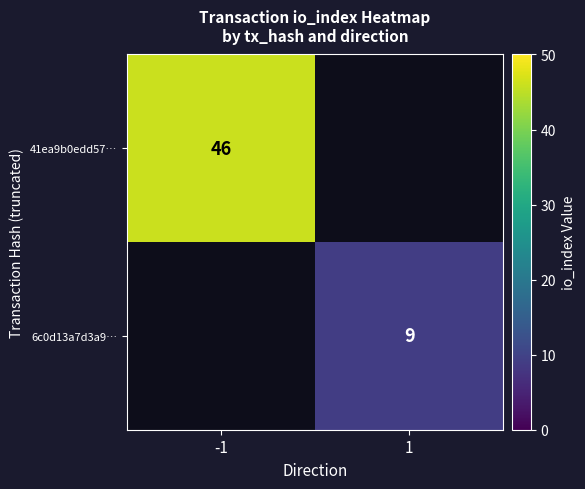

Which category has the lowest value across all series?

1